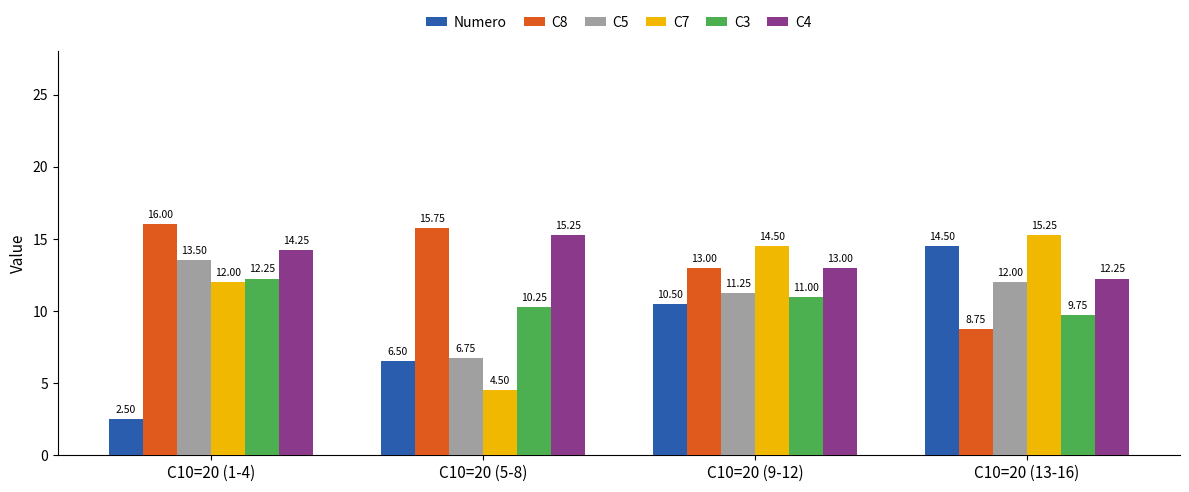

At which label does C8 first exceed 15?

C10=20 (1-4)